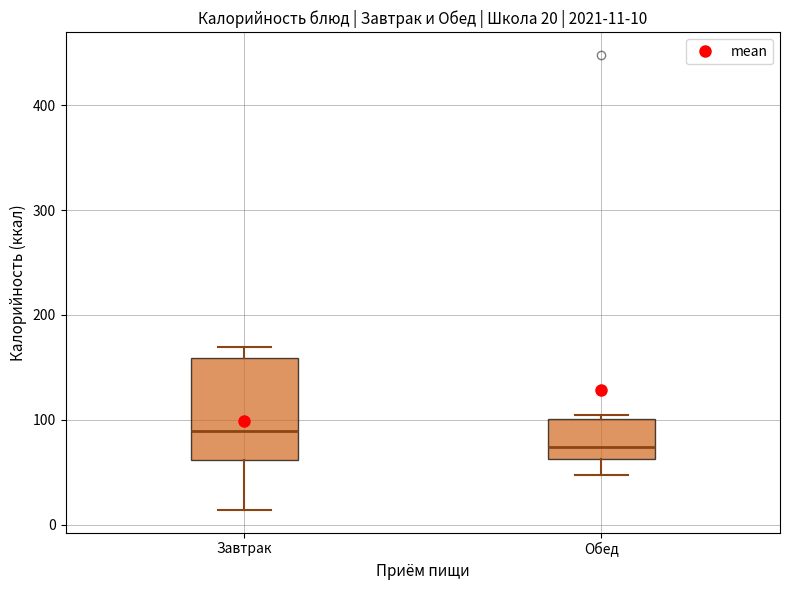

Which box's median line is the lowest?

Обед